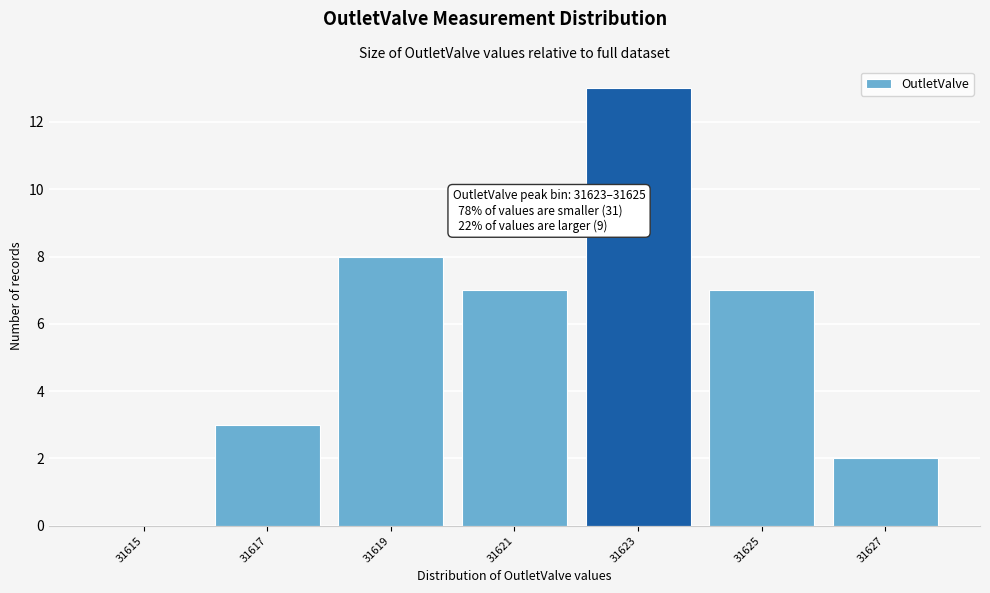

Reading right to left, what are all the values shown in this chart?

31627=2	31625=7	31623=13	31621=7	31619=8	31617=3	31615=0